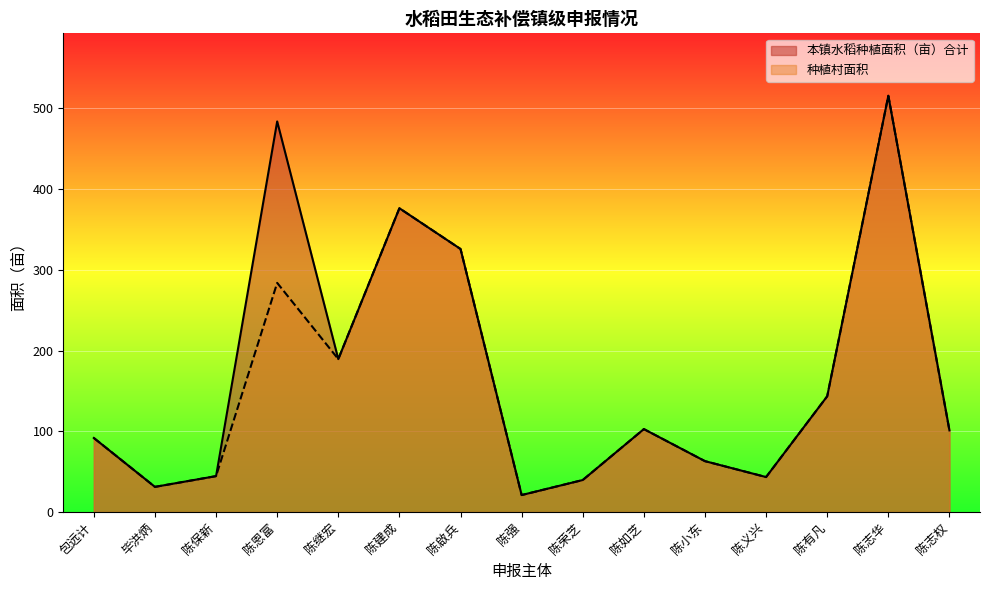

Rank the categories by 本镇水稻种植面积（亩）合计 value from highest to lowest.

陈志华, 陈恩富, 陈建成, 陈啟兵, 陈继宏, 陈有凡, 陈如芝, 陈志权, 包远计, 陈小东, 陈保新, 陈义兴, 陈荣芝, 毕洪炳, 陈强